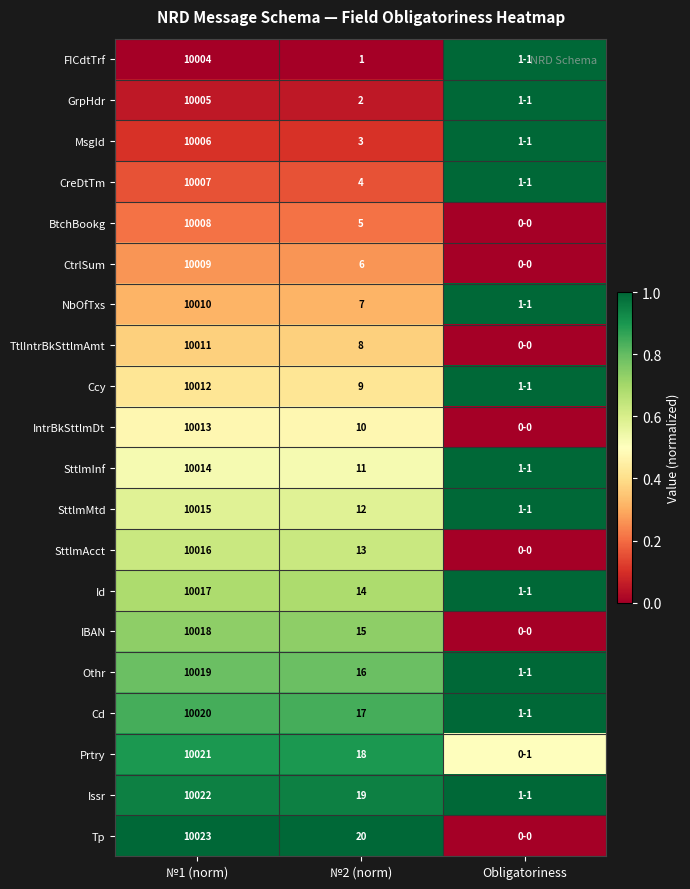

At how many categories does at least one series exceed 0?

3